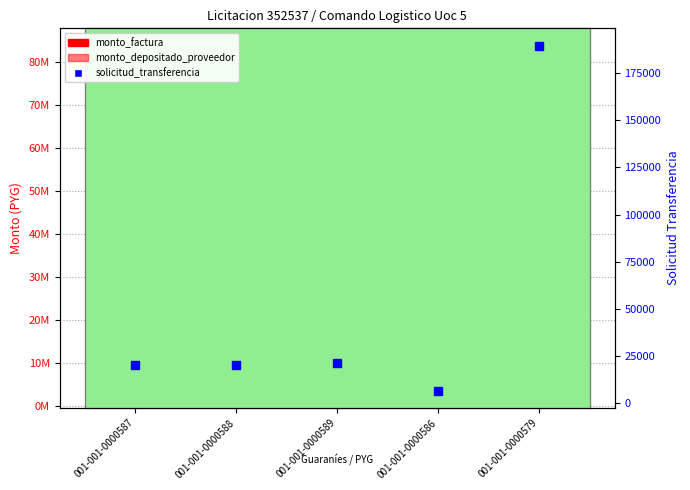

Approximately how many times larger is the value at 001-001-0000588 compared to 001-001-0000586?

3.0